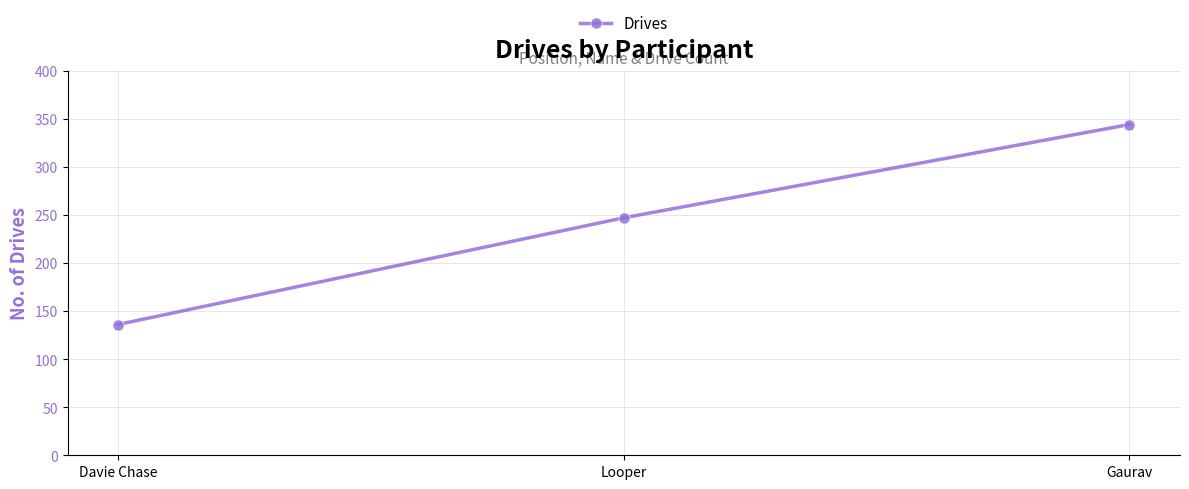

Count the values in the range 136 to 344.

3